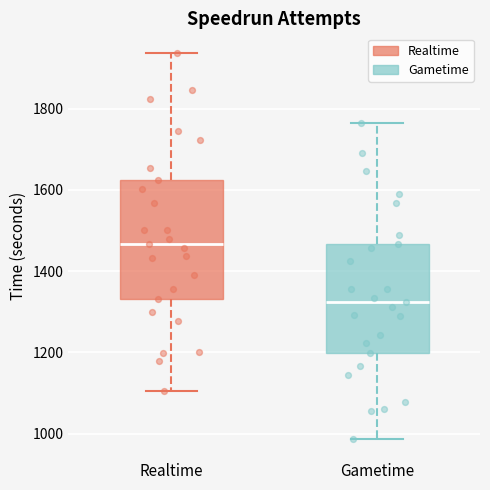

Which box's median line is the highest?

Realtime